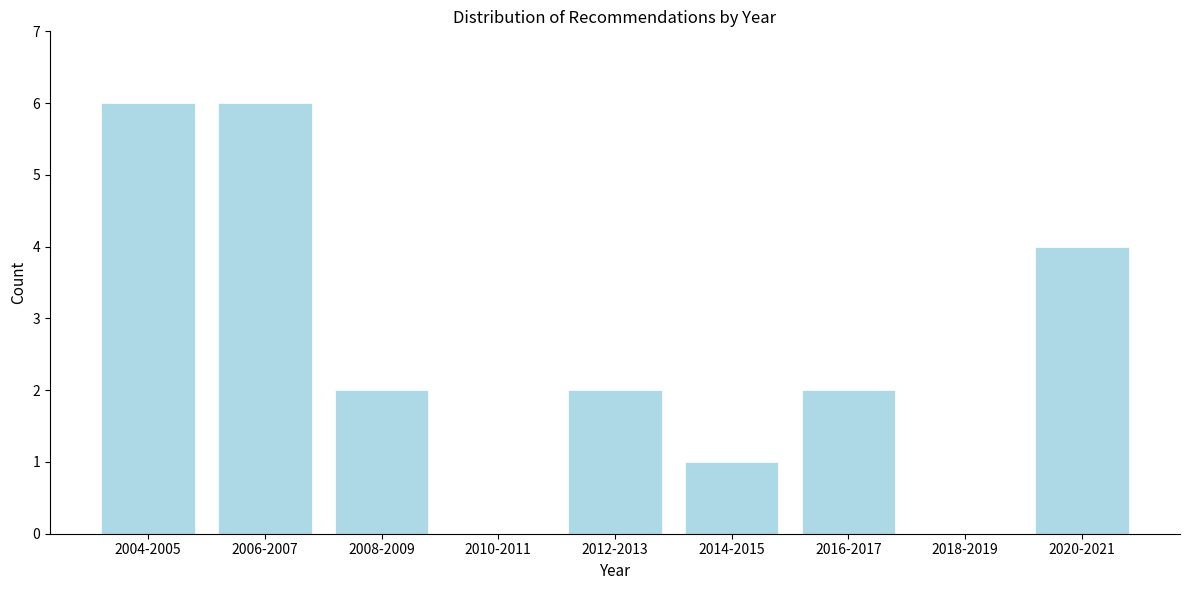

Reading right to left, transcribe all the data shown in this chart.

2020-2021=4	2018-2019=0	2016-2017=2	2014-2015=1	2012-2013=2	2010-2011=0	2008-2009=2	2006-2007=6	2004-2005=6